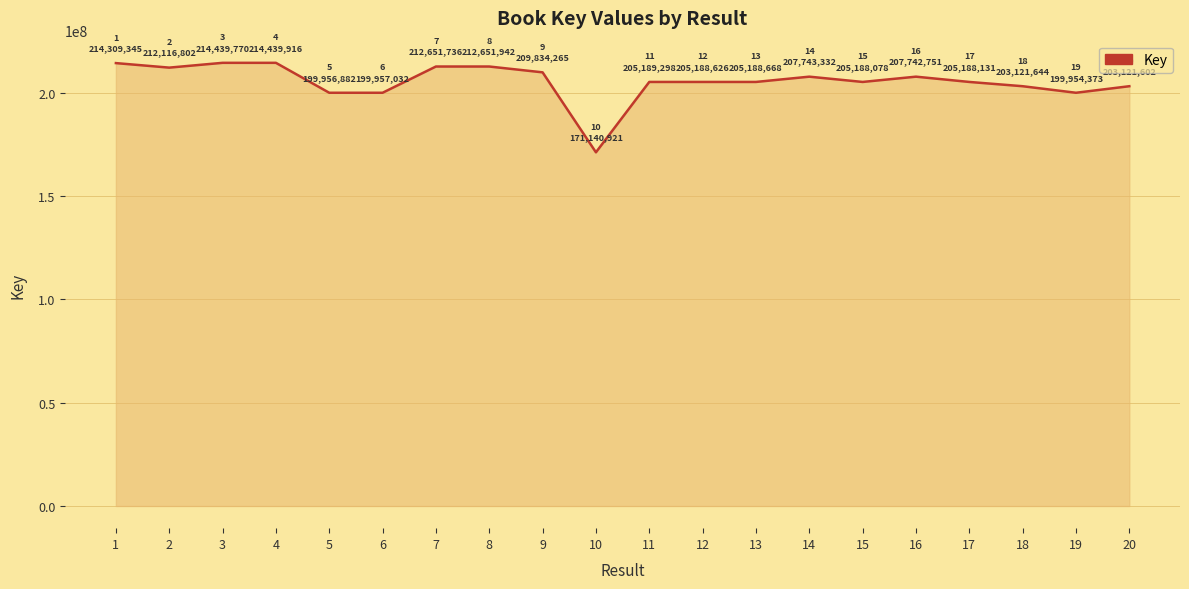

What is the smallest value displayed?

171140921